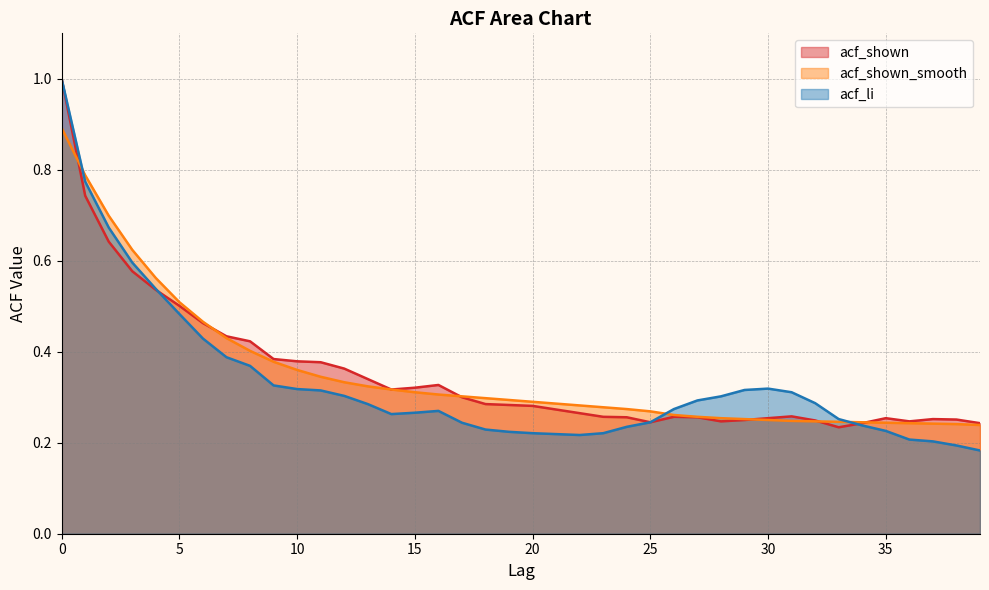

True or false: acf_li has a value of 0.1 at 20.

False